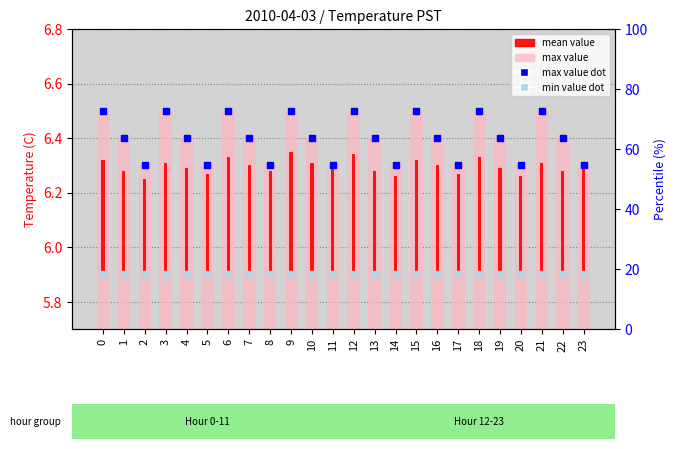

Which series reaches the maximum Y coordinate?

max_value